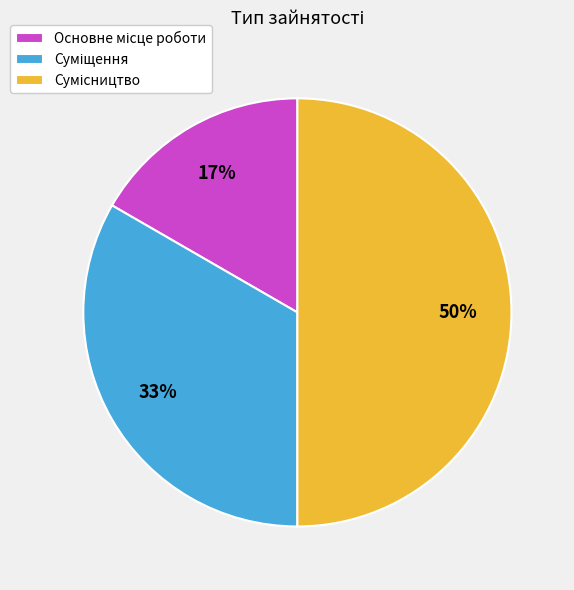

To the nearest percent, what is the difference between the largest and smallest slice percentages?

33%